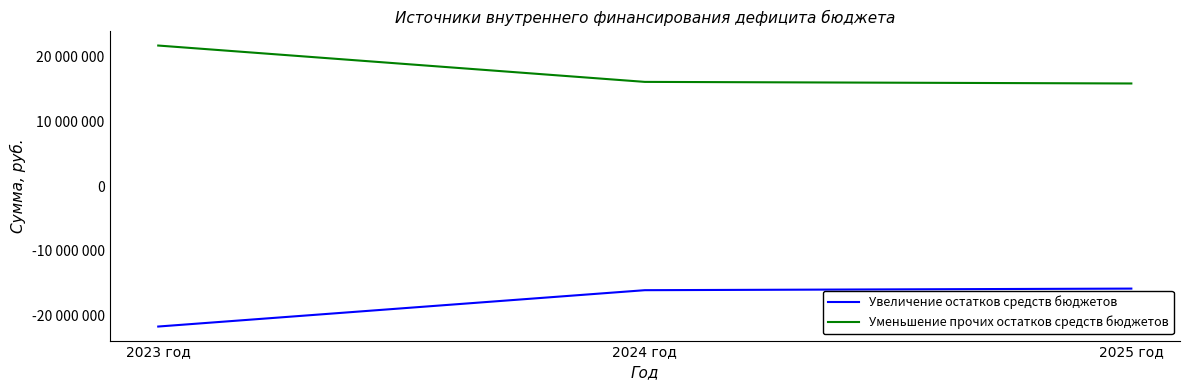

At which category does the chart reach its peak across all series?

2023 год